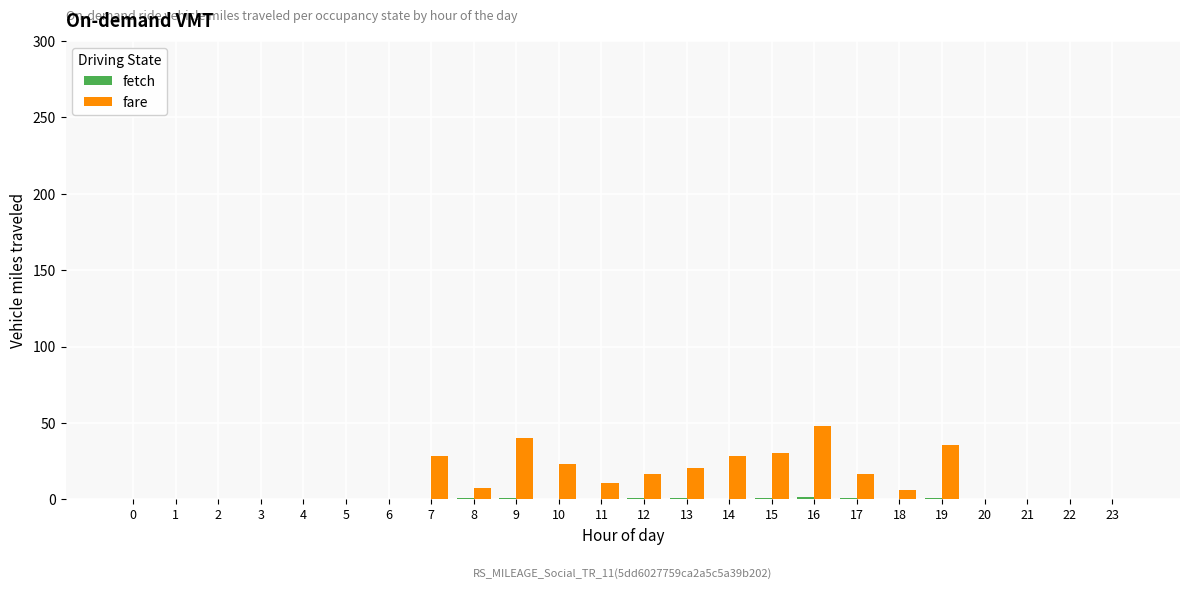

At which label is fare closest to 23?

10